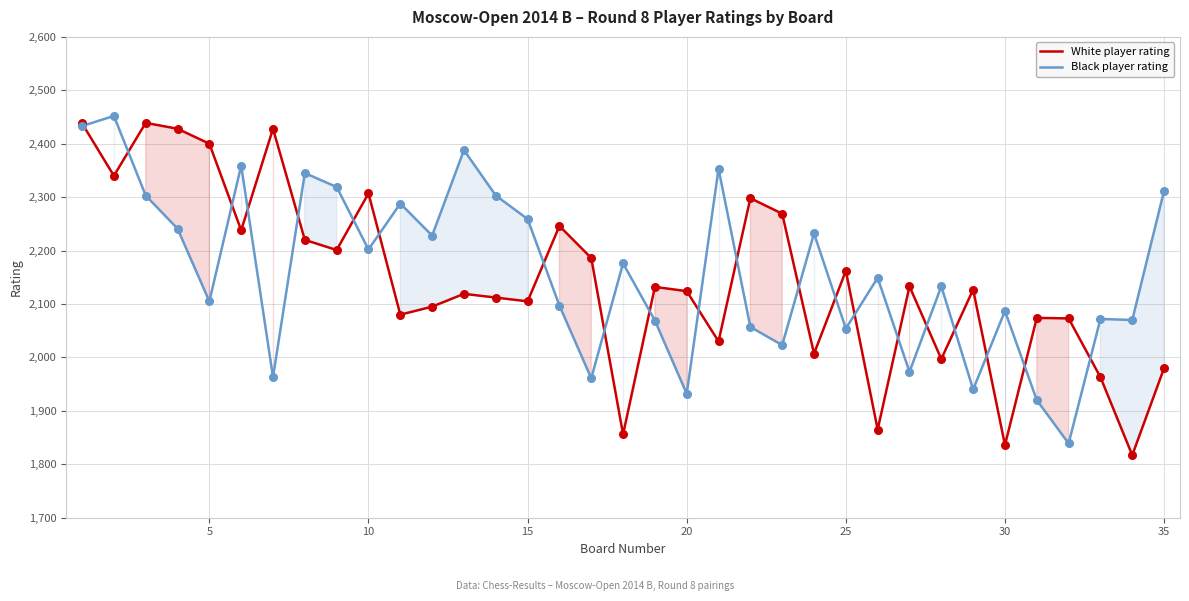

What is the total value across all series at 20?

4056